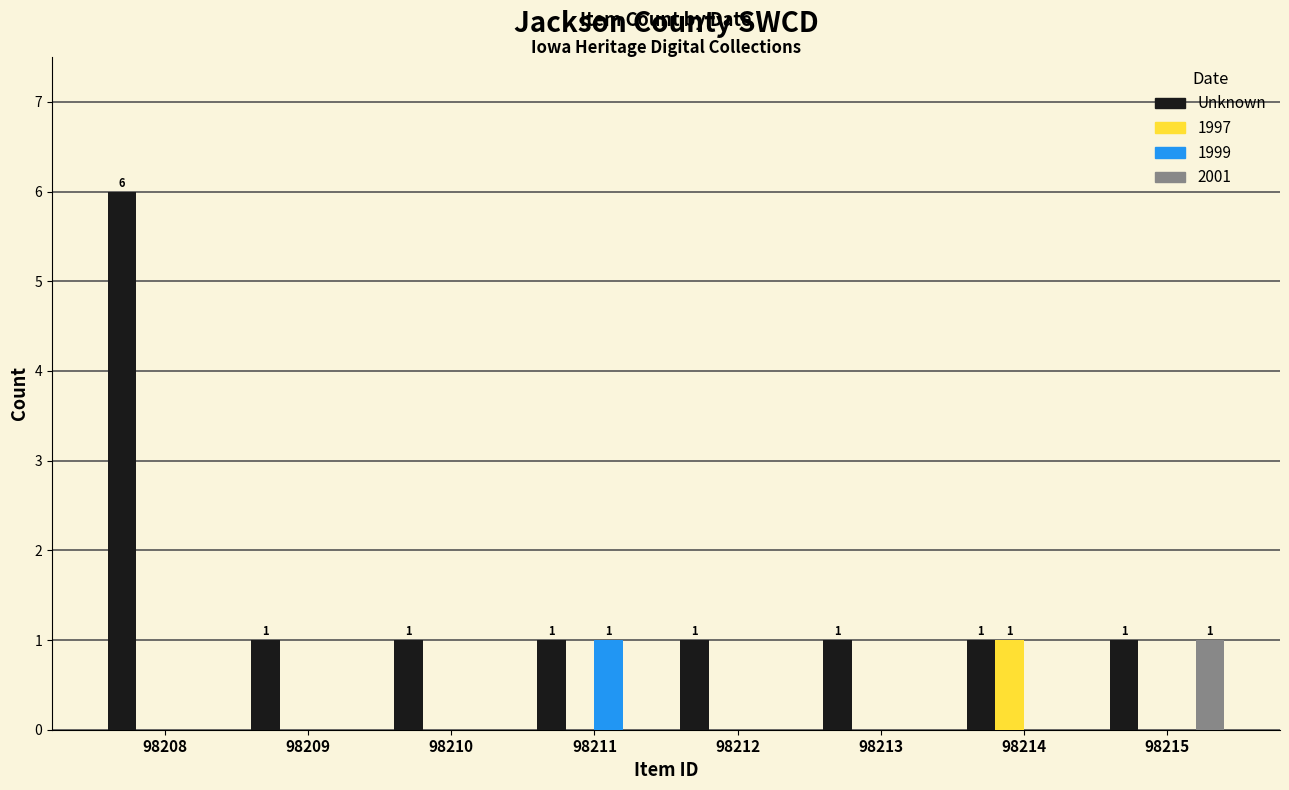

Which series changed the most between 98208 and 98211?

Unknown